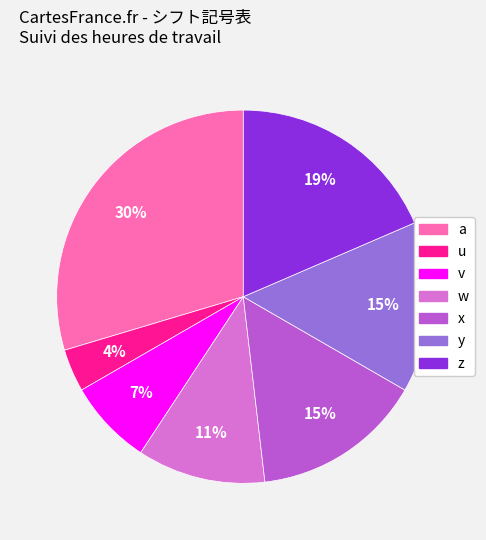

Combined, do u and z account for over 50%?

No